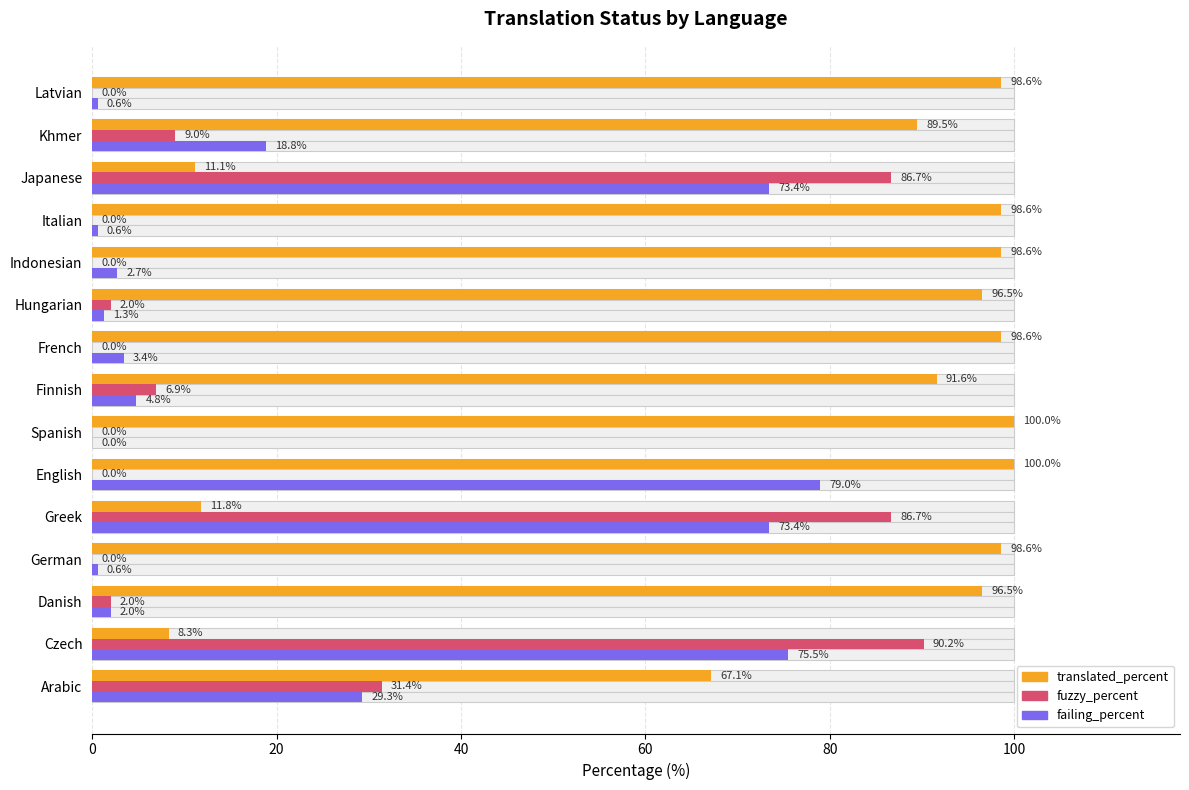

True or false: fuzzy_percent has a value of -36.2 at Latvian.

False